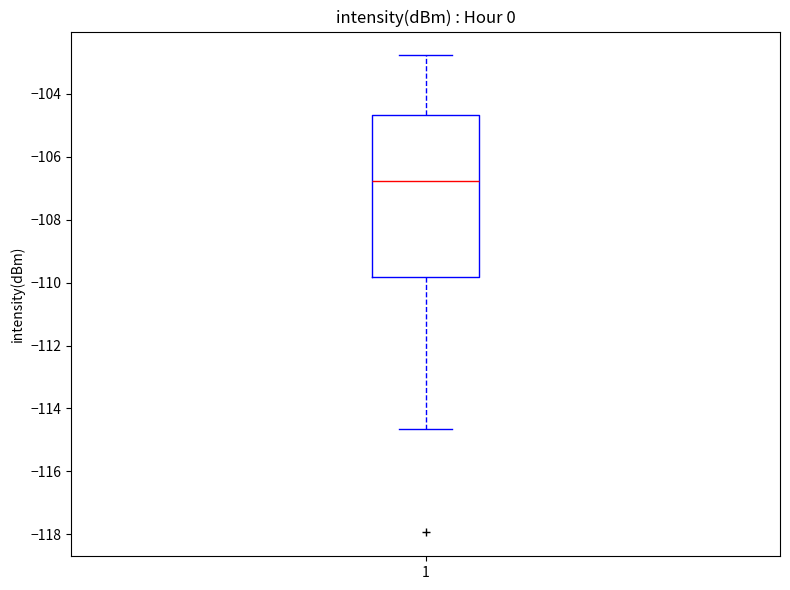

Read this box plot against the y-axis: the position of the median line, the range covered by the box, and the ends of both whiskers. The values are not printed on the chart, so give them approximately, as read against the axis.

median -106.8, box -109.8 to -104.6, whiskers -114.6 to -102.8